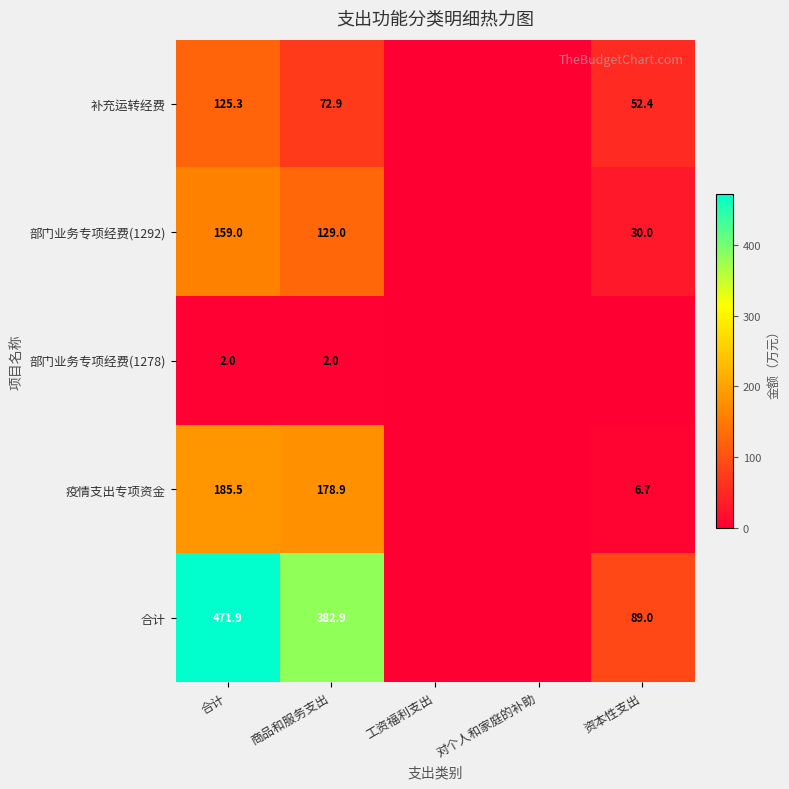

The value of 合计 at 商品和服务支出 is 498.7. True or false?

False